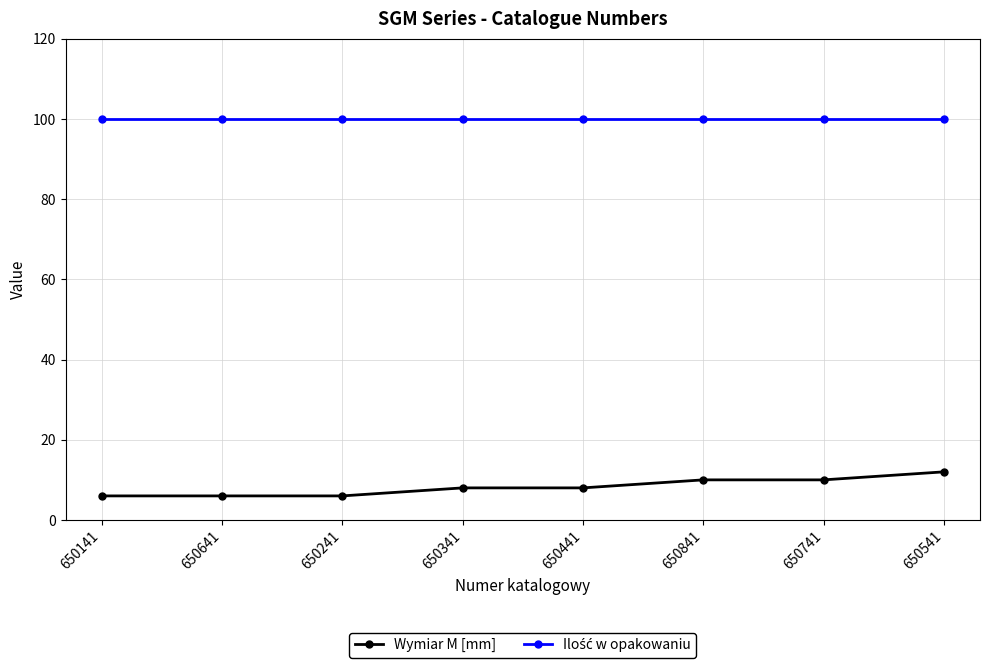

How many lines are shown in the chart?

2